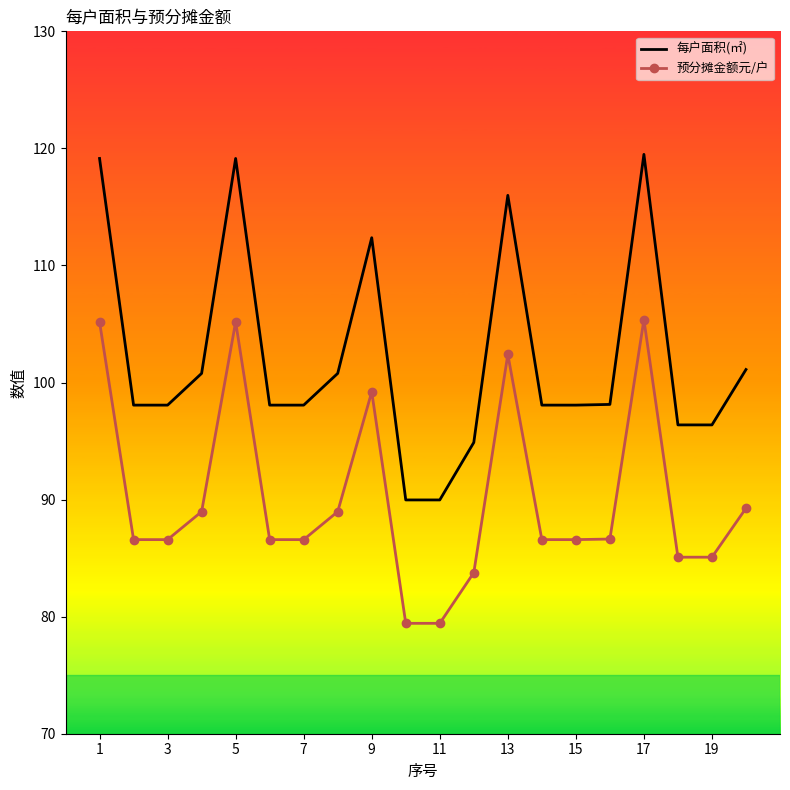

What are all the series names shown in the legend?

每户面积(㎡), 预分摊金额元/户